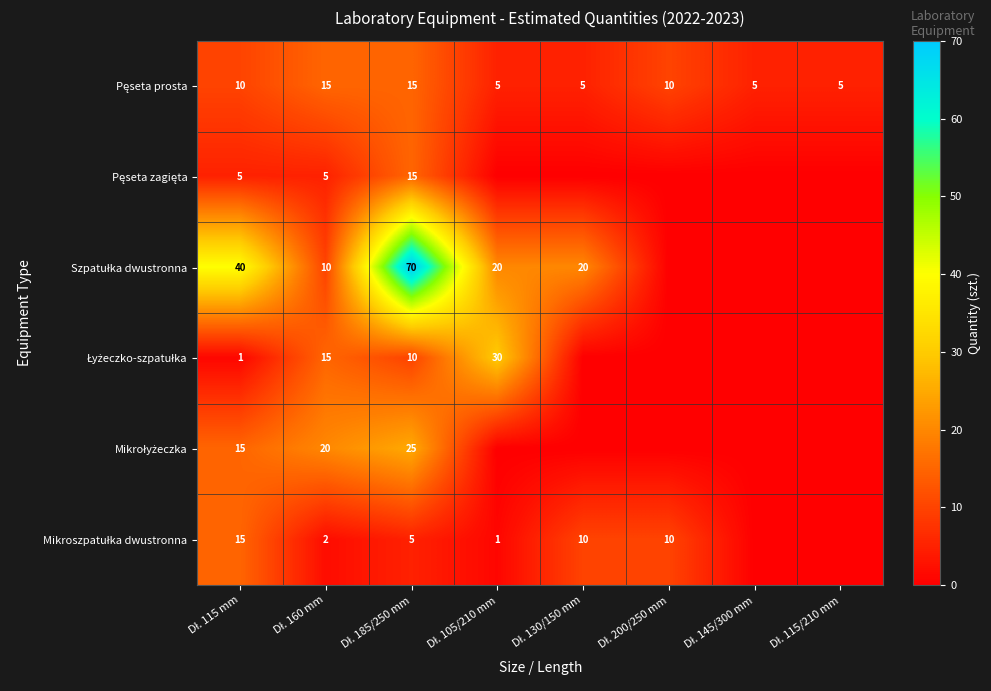

Is it true that Pęseta zagięta equals 20 at Dł. 185/250 mm?

False